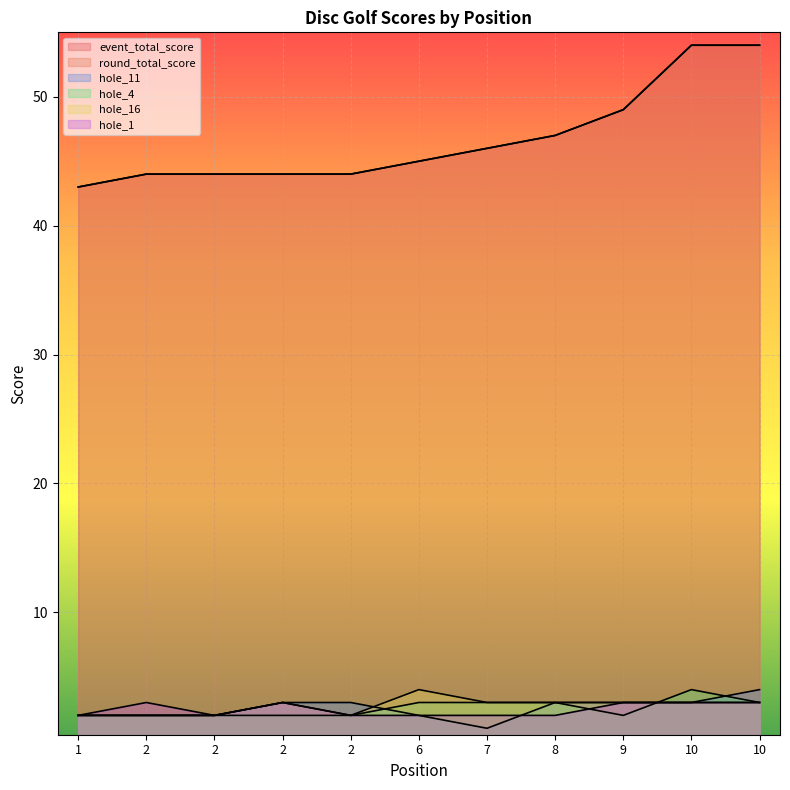

Which series has the largest total across all categories?

event_total_score